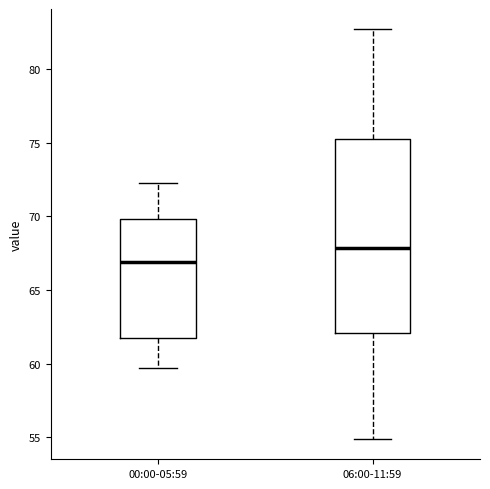

Reading left to right, read every box against the y-axis: the position of its median line, the range the box covers, and the ends of its whiskers. The values are not printed on the chart, so give them approximately, as read against the axis.

00:00-05:59: median 67.0, box 62.0 to 70.0, whiskers 59.5 to 72.5
06:00-11:59: median 68.0, box 62.0 to 75.5, whiskers 55.0 to 82.5